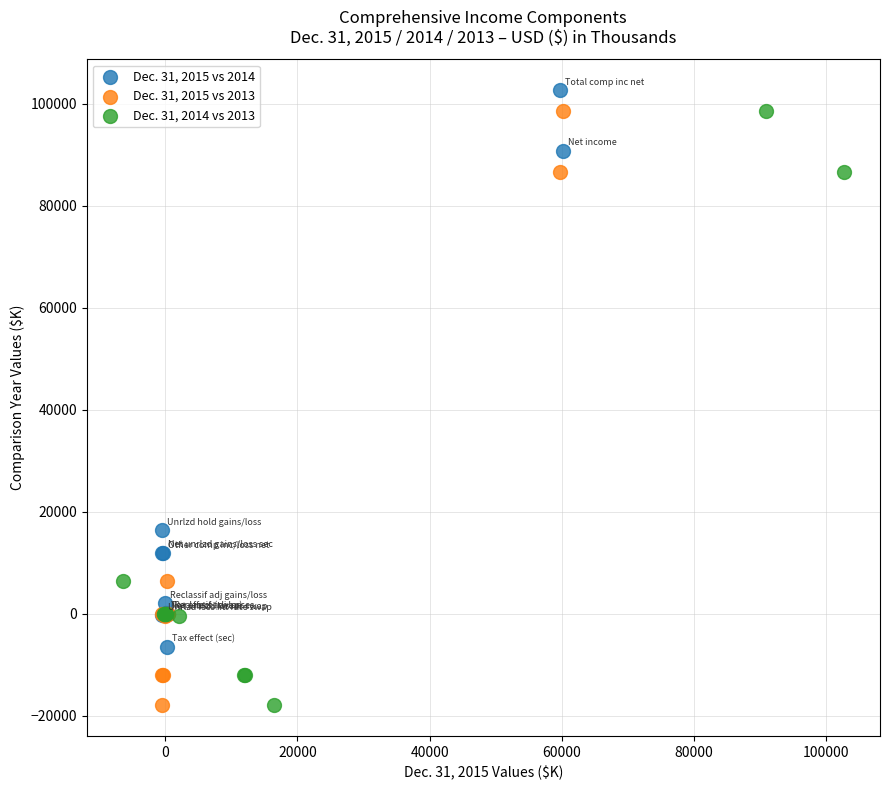

What are all the series names shown in the legend?

Dec. 31, 2015 vs 2014, Dec. 31, 2015 vs 2013, Dec. 31, 2014 vs 2013